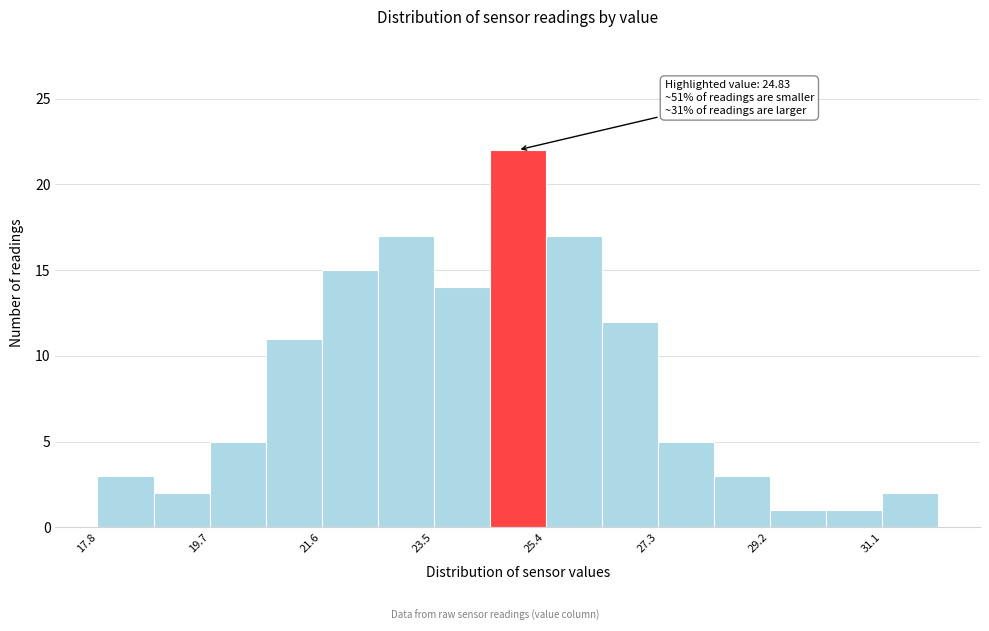

Which range on the x-axis has the tallest bar?

24.4 to 25.4